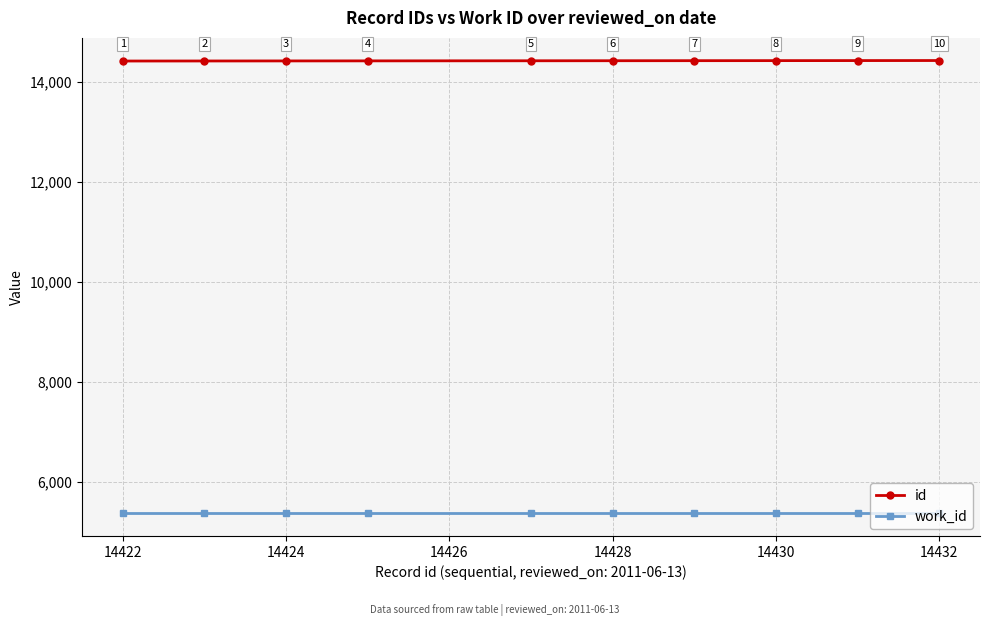

What is the value of the id point at the 3rd from the left?

14424